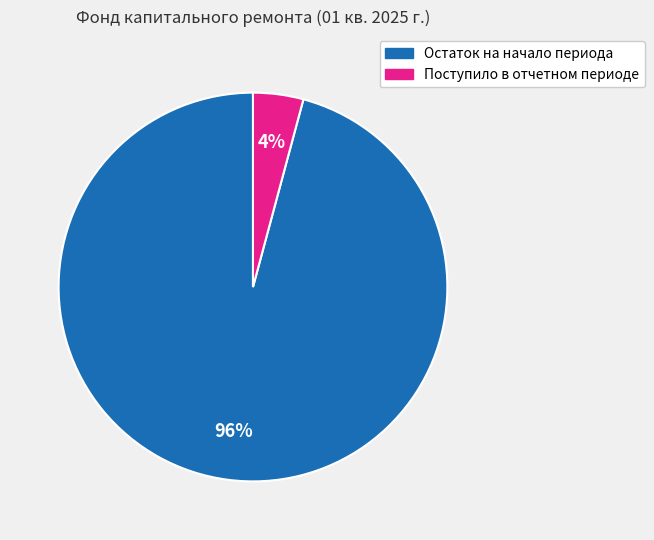

Between Поступило в отчетном периоде and Остаток на начало периода, which is larger?

Остаток на начало периода